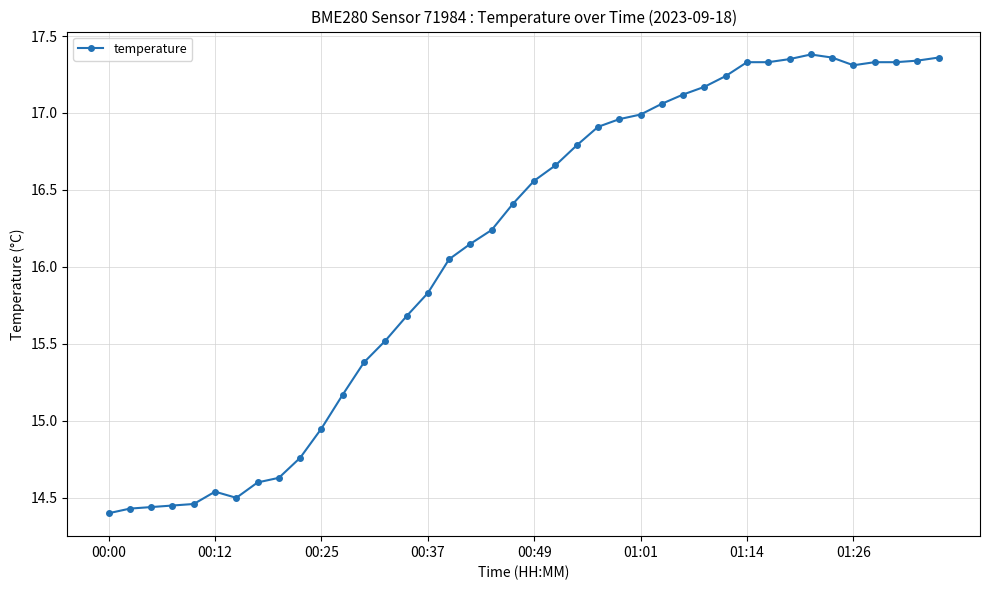

What is the value of the 15th point from the left?

15.7